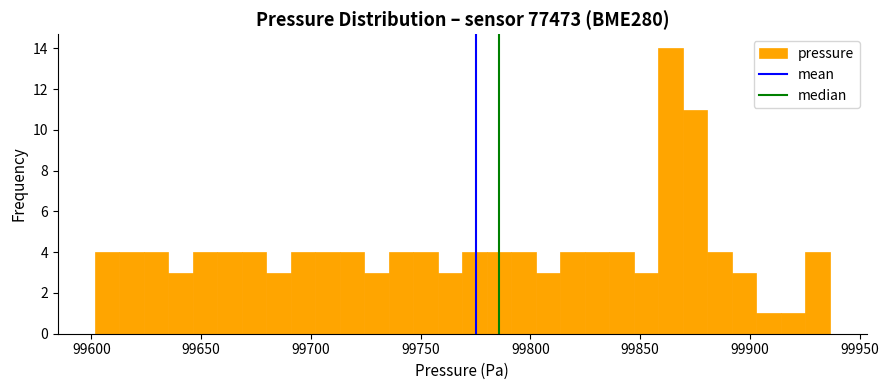

Read against the x-axis, roughly where is the centre of the tallest bar?

99865